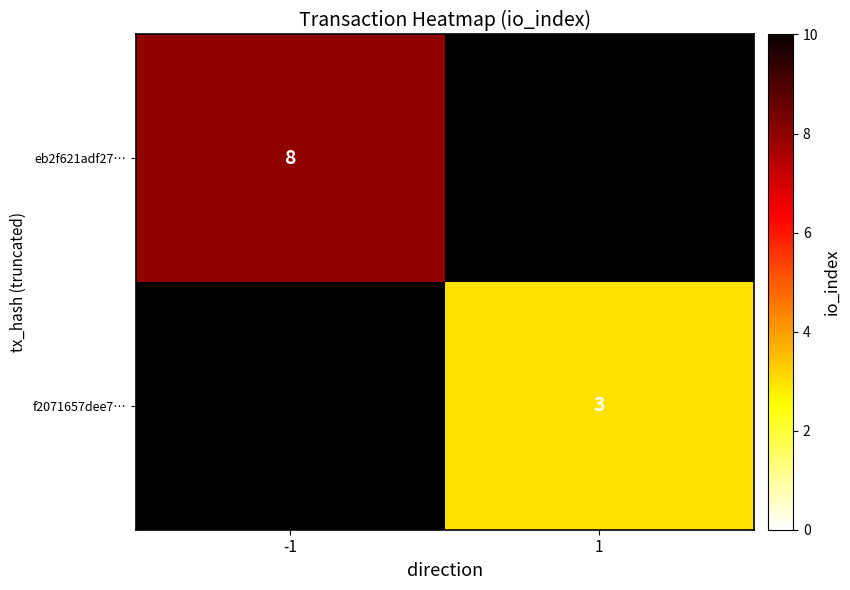

Which label corresponds to the smallest value in the chart?

1